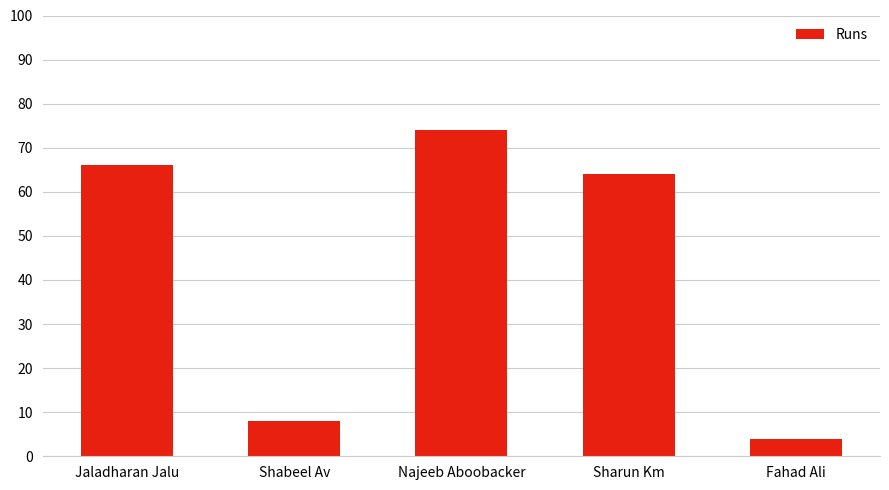

Which category has the lowest value across all series?

Fahad Ali